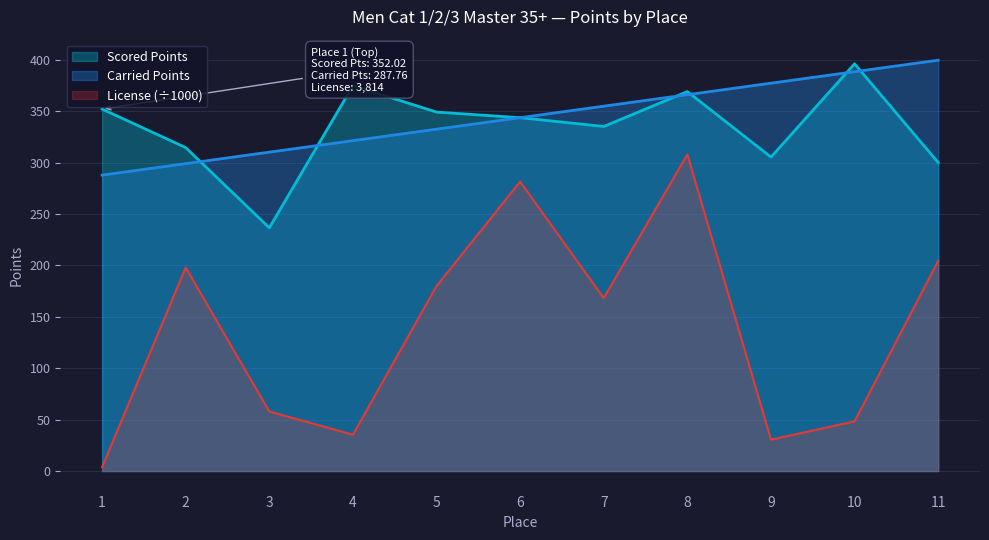

How many data points in Carried Points are above 343?

6